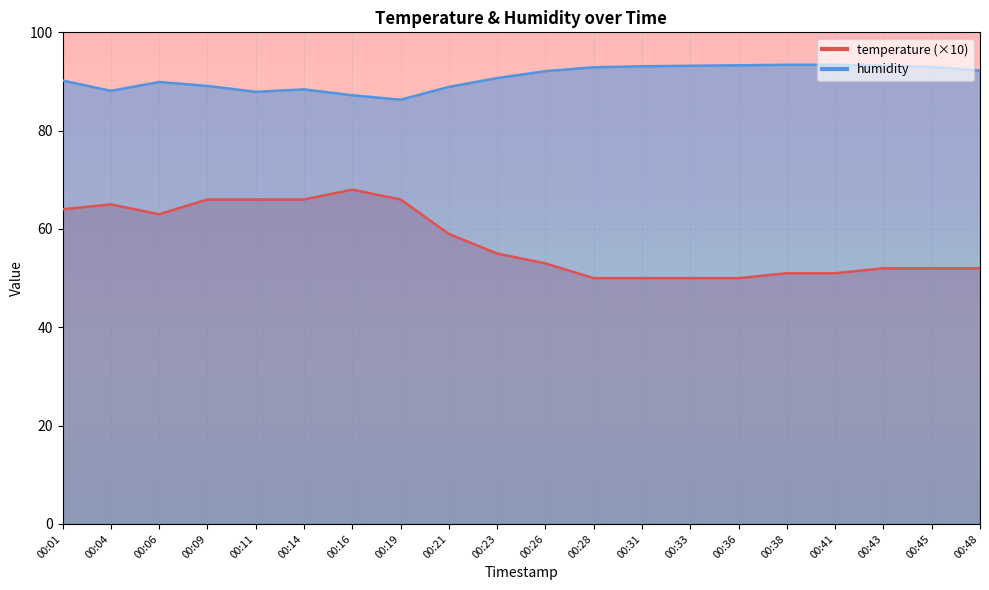

True or false: temperature and humidity cross at least once.

False